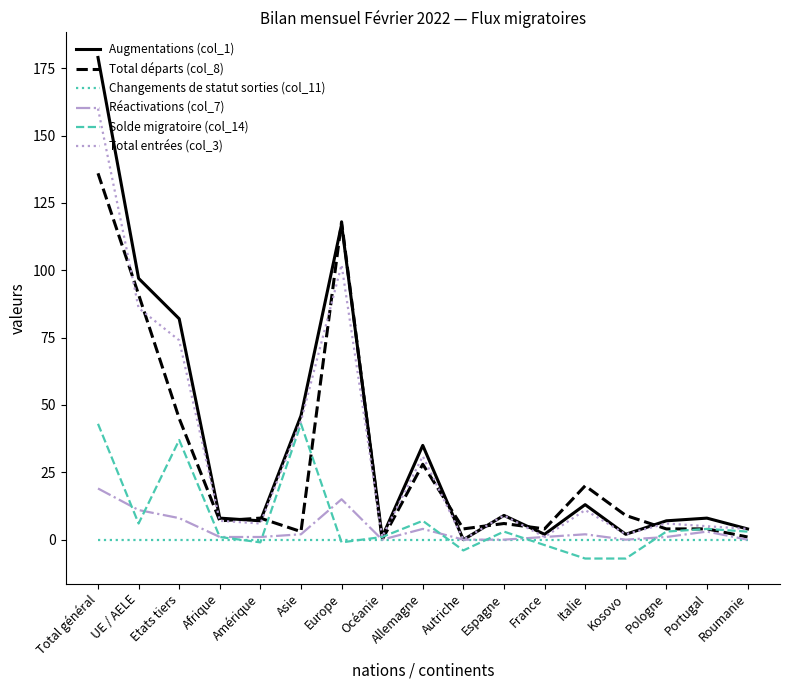

After their last crossing, which series has the higher values: Solde migratoire (col_14) or Réactivations (col_7)?

Solde migratoire (col_14)